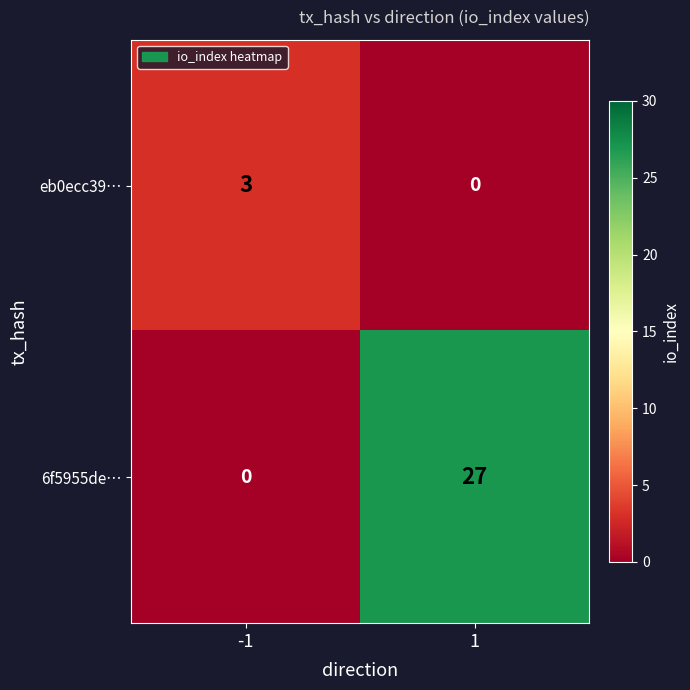

At 1, list the series in order from largest to smallest.

6f5955de…, eb0ecc39…